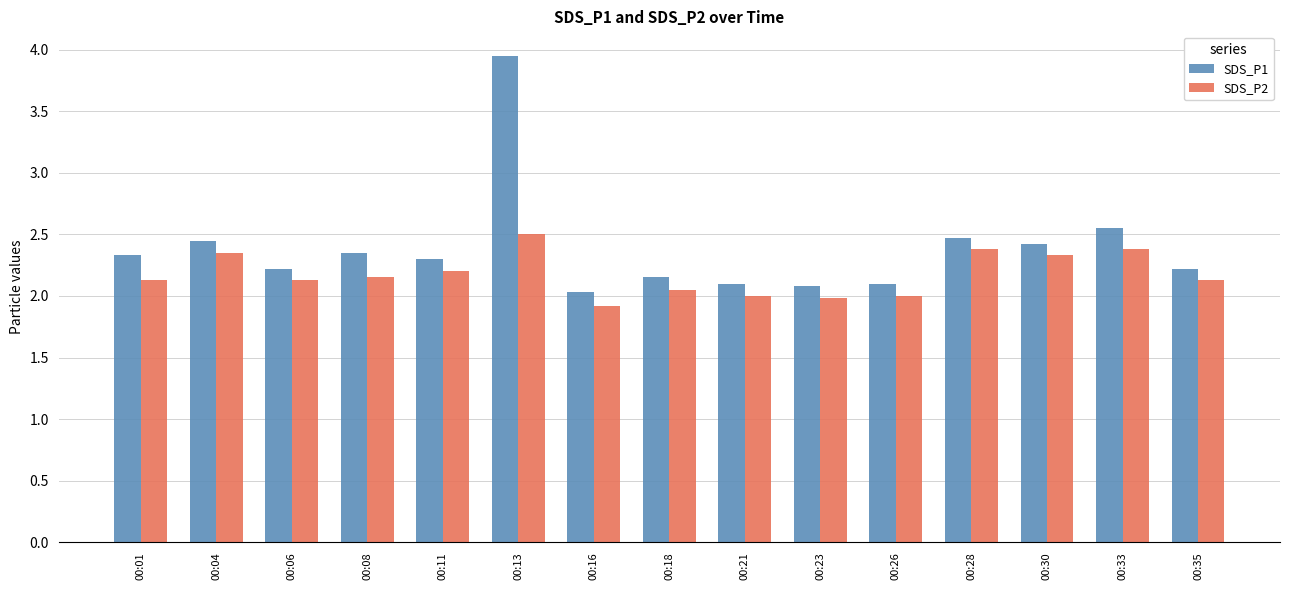

What is the smallest value displayed?

1.9